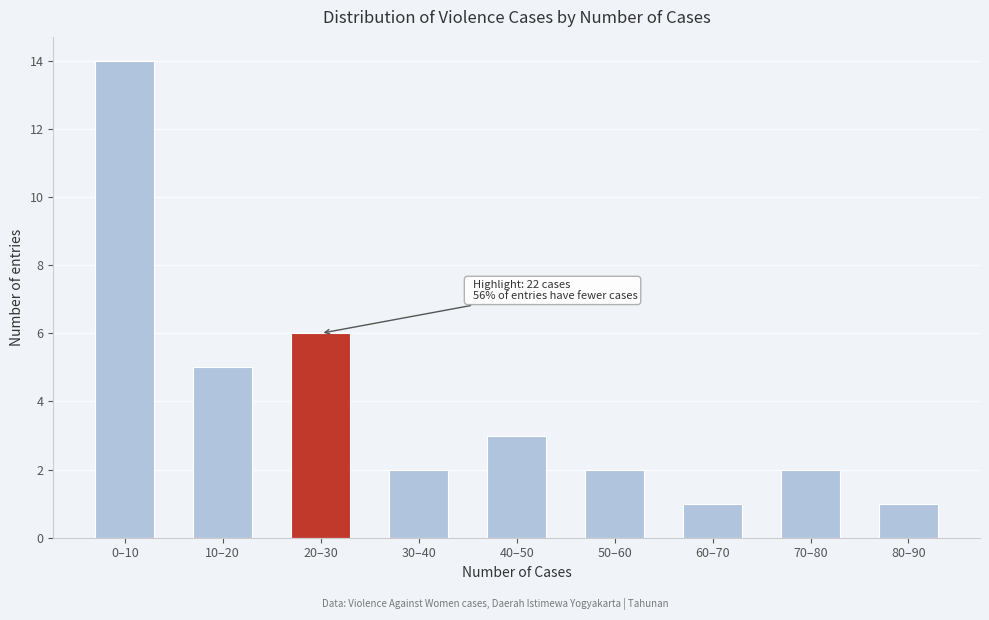

Reading left to right, transcribe all the data shown in this chart.

14	5	6	2	3	2	1	2	1